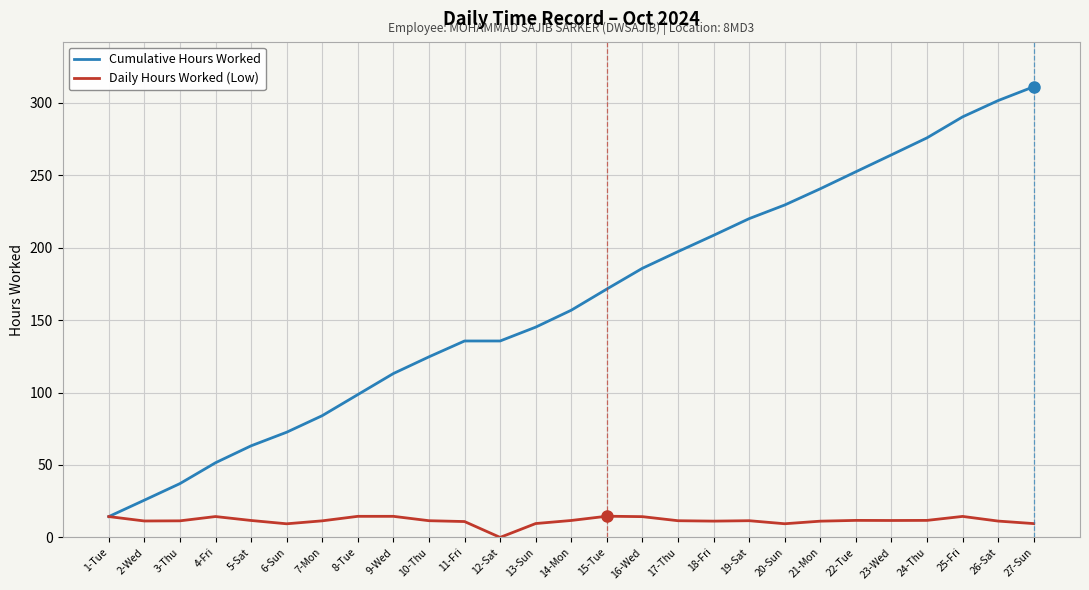

At how many categories does at least one series exceed 150?

14